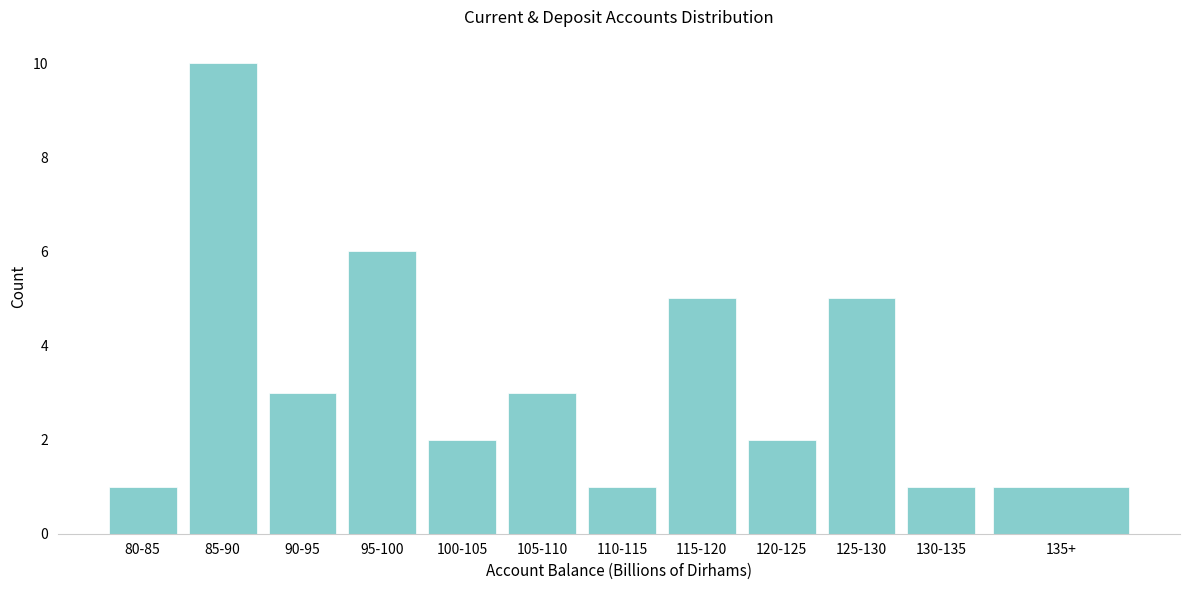

Reading left to right, list all the values displayed in this chart.

80-85=1	85-90=10	90-95=3	95-100=6	100-105=2	105-110=3	110-115=1	115-120=5	120-125=2	125-130=5	130-135=1	135+=1